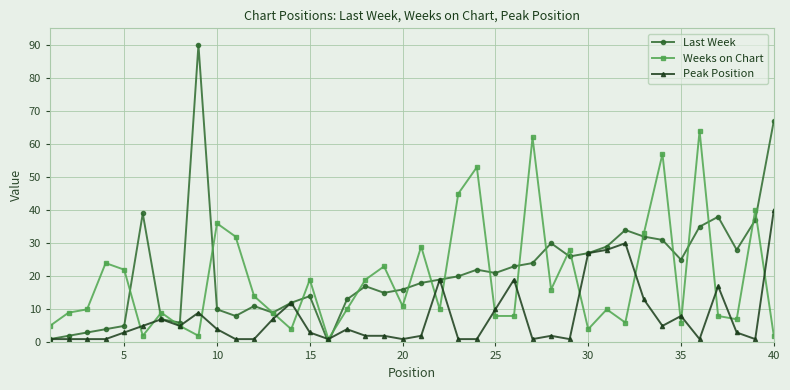

Reading left to right, transcribe all the data shown in this chart.

Last Week: 1	2	3	4	5	39	7	6	90	10	8	11	9	12	14	0	13	17	15	16	18	19	20	22	21	23	24	30	26	27	29	34	32	31	25	35	38	28	37	67
Weeks on Chart: 5	9	10	24	22	2	9	5	2	36	32	14	9	4	19	1	10	19	23	11	29	10	45	53	8	8	62	16	28	4	10	6	33	57	6	64	8	7	40	2
Peak Position: 1	1	1	1	3	5	7	5	9	4	1	1	7	12	3	1	4	2	2	1	2	19	1	1	10	19	1	2	1	27	28	30	13	5	8	1	17	3	1	40